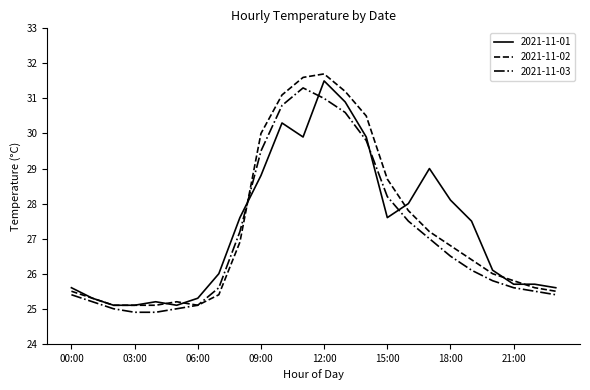

List the series in order of their peak value, highest first.

2021-11-02, 2021-11-01, 2021-11-03